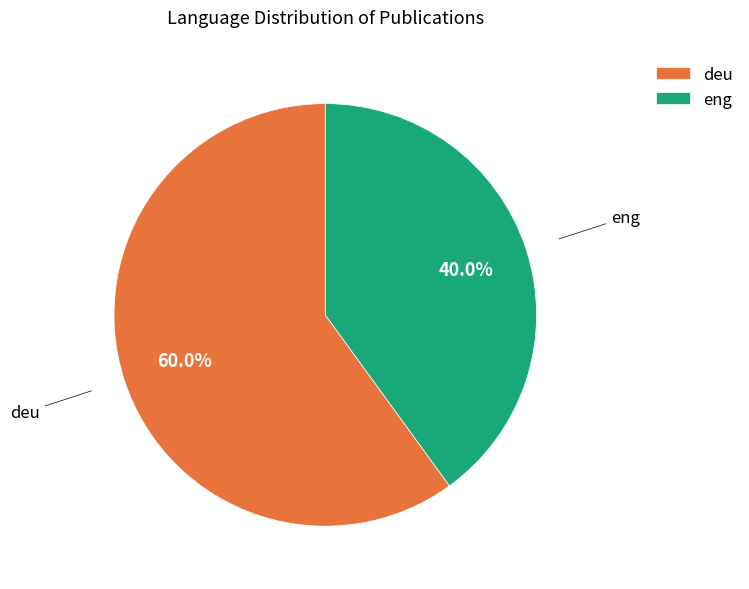

Is it true that deu is 87% of the pie?

False